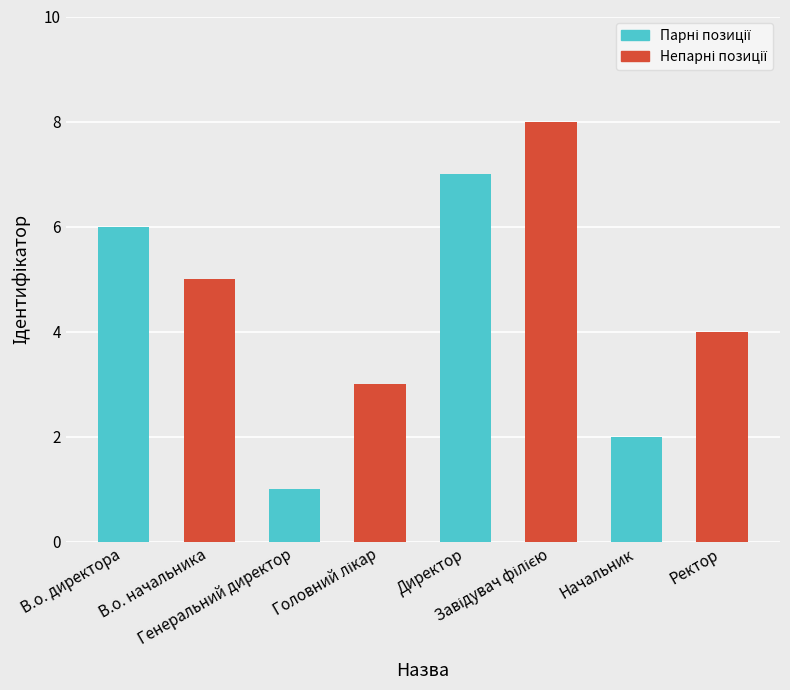

Does the chart contain stacked bars?

No